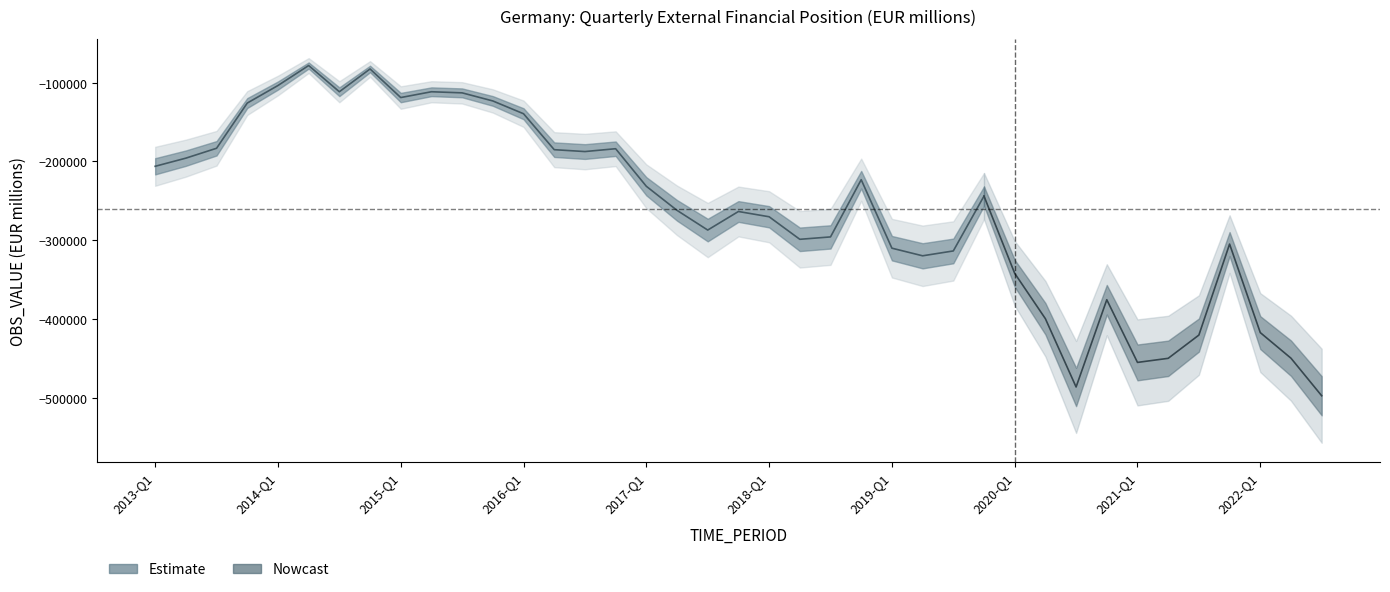

The chart shows a value of -113024 at 2015-Q3. True or false?

True